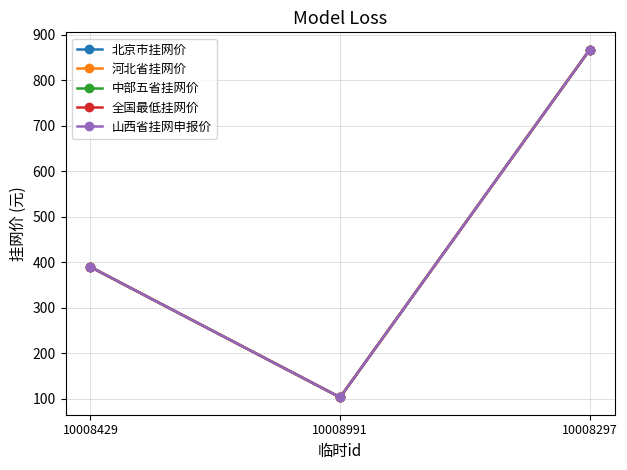

How many values in the 全国最低挂网价 series exceed 389?

2